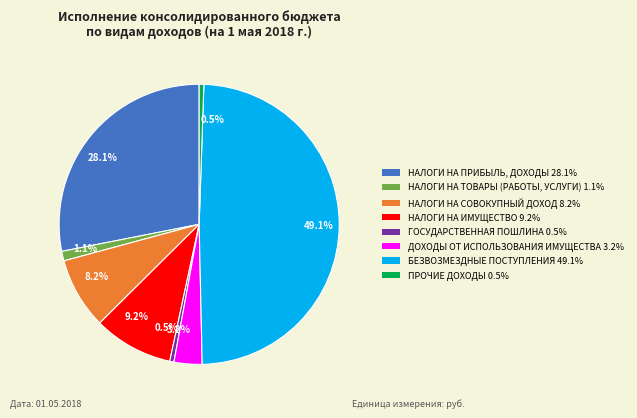

Does НАЛОГИ НА ПРИБЫЛЬ, ДОХОДЫ represent more than half of the total?

No